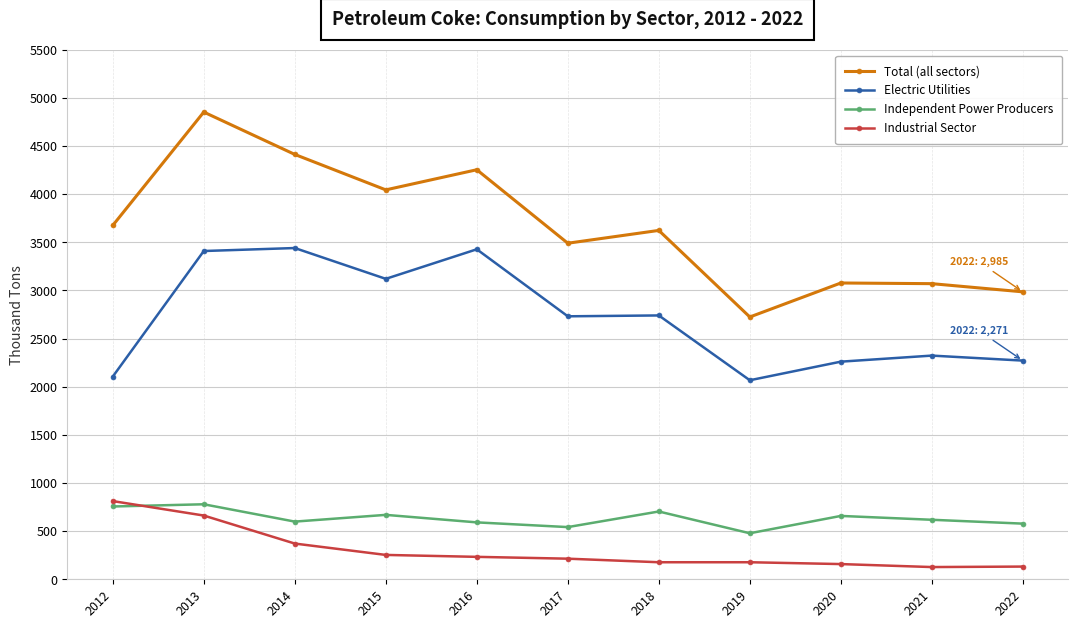

Read the Industrial Sector value at 2018.

177